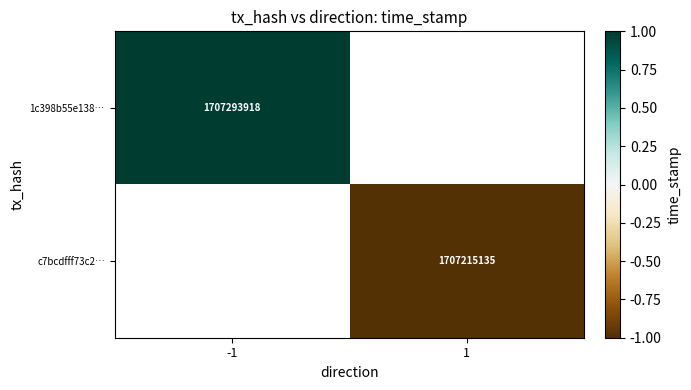

Is it true that c7bcdfff73c2… equals 1707215135 at 1?

True